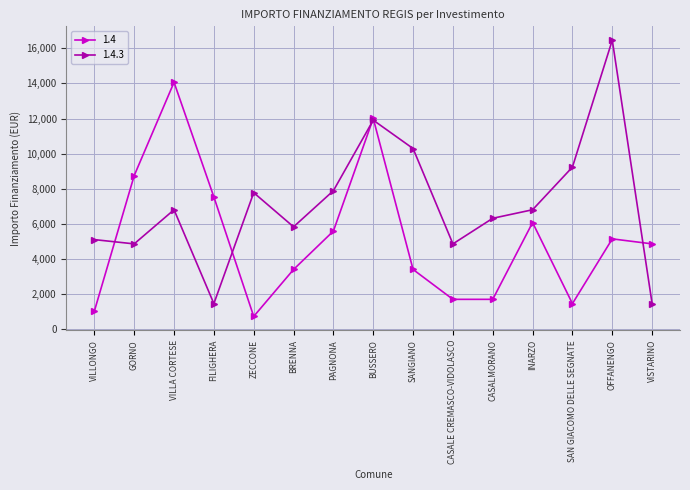

What is the total value across all series at FILIGHERA?

8991